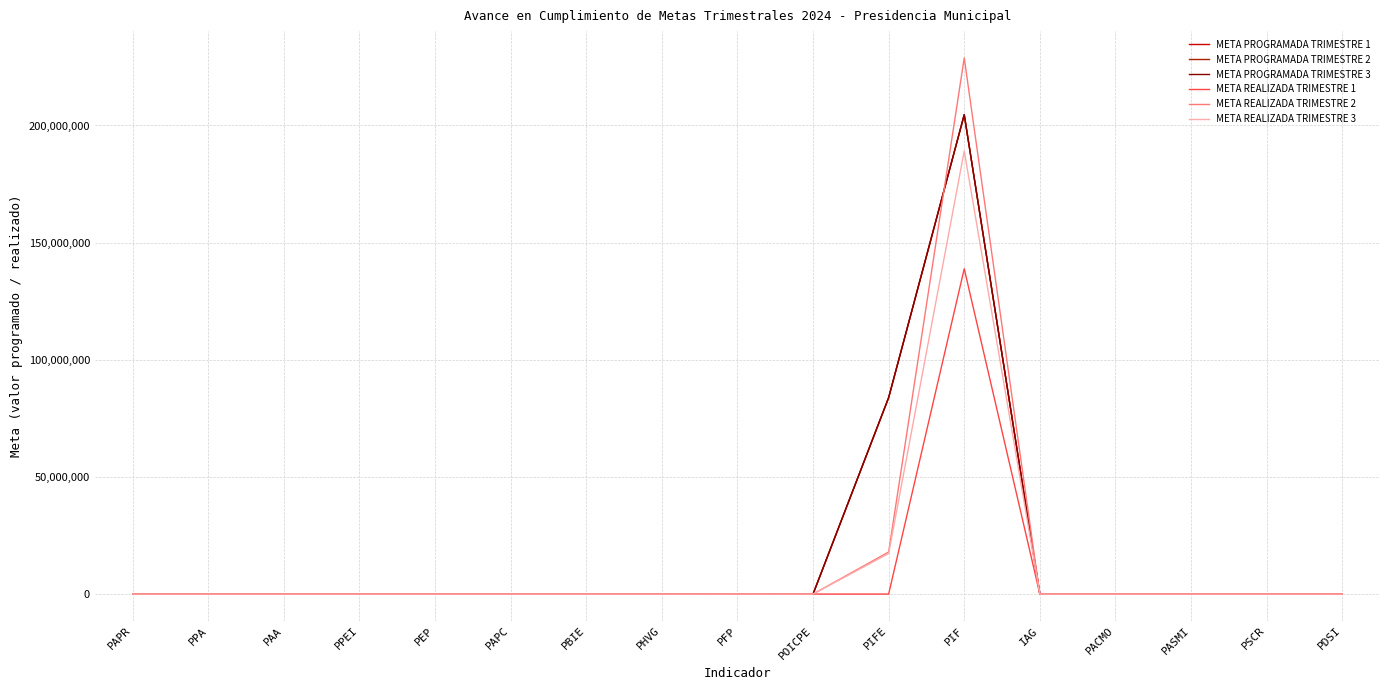

At which category is the sum across all series the highest?

PIF